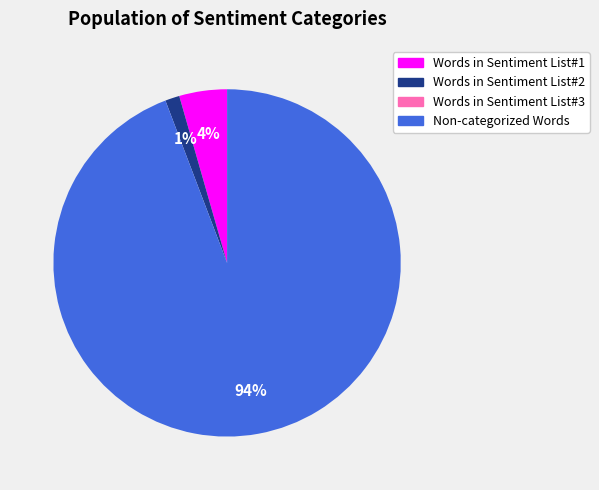

Is it true that Words in Sentiment List#2 is 11% of the pie?

False